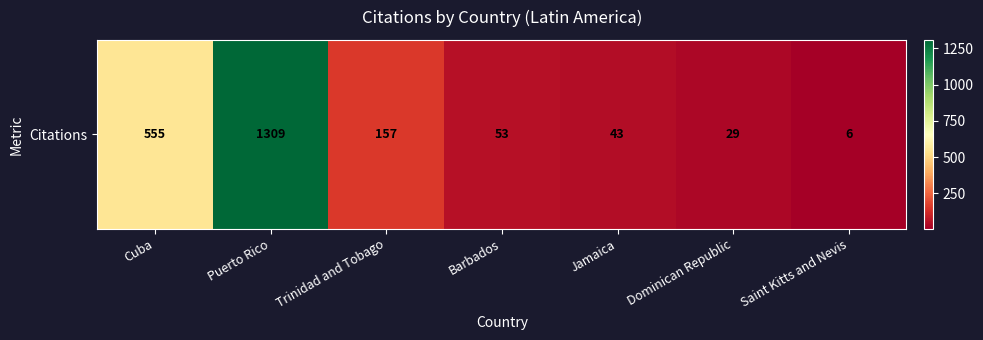

What is the difference between the second highest and minimum values?

549